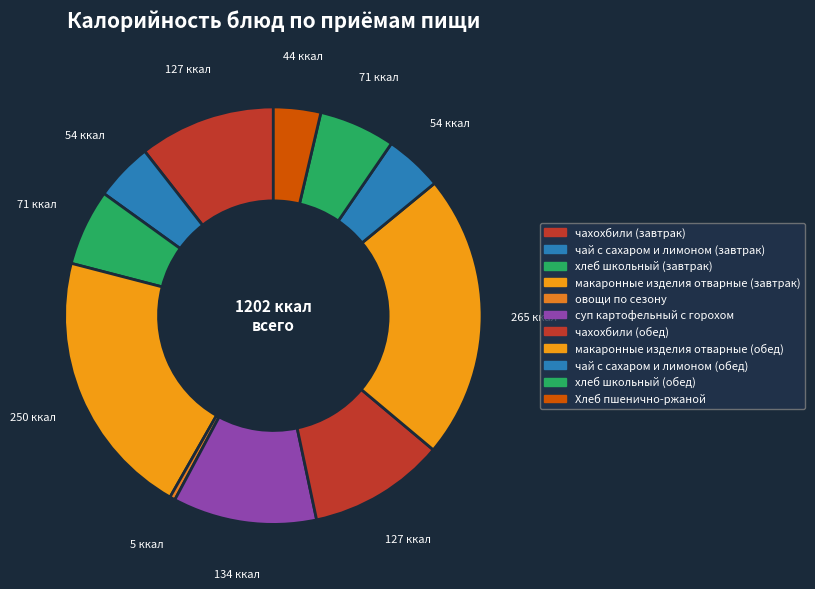

How many segments does this pie chart have?

11